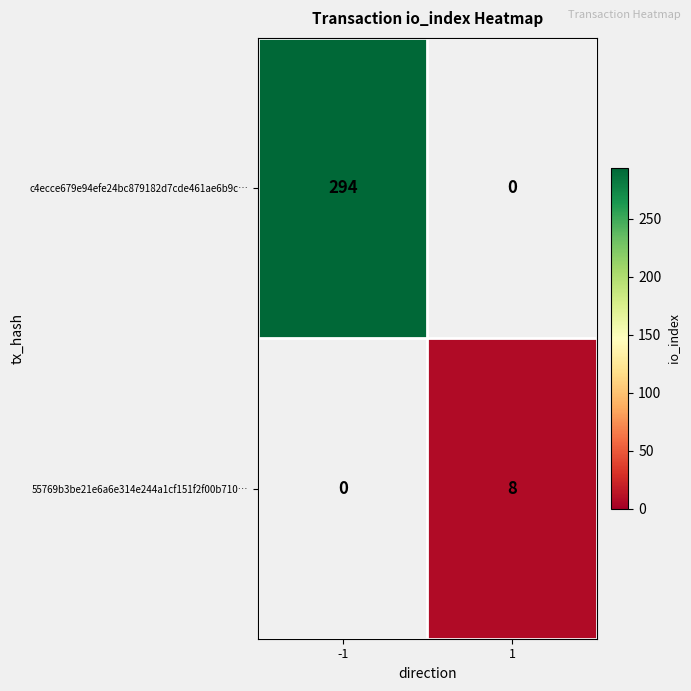

Is it true that c4ecce679e94efe24bc879182d7cde461ae6b9c… equals 414 at -1?

False